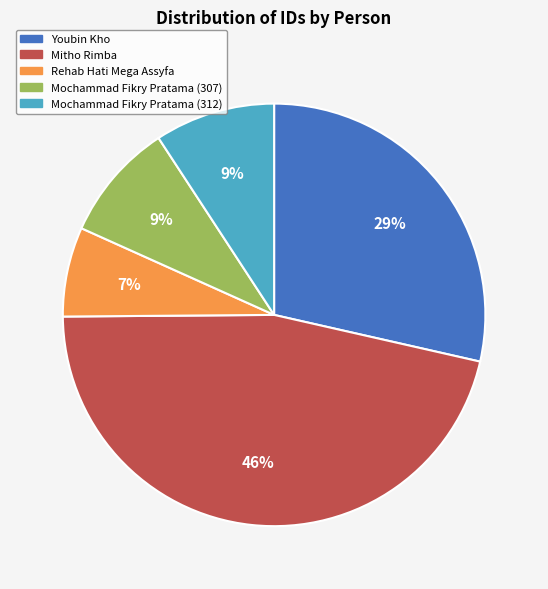

Approximately how many times larger is the value at Mochammad Fikry Pratama (307) compared to Mochammad Fikry Pratama (312)?

1.0